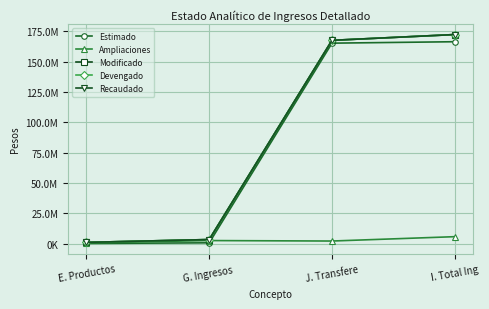

Is this an area chart (filled region under the line)?

No